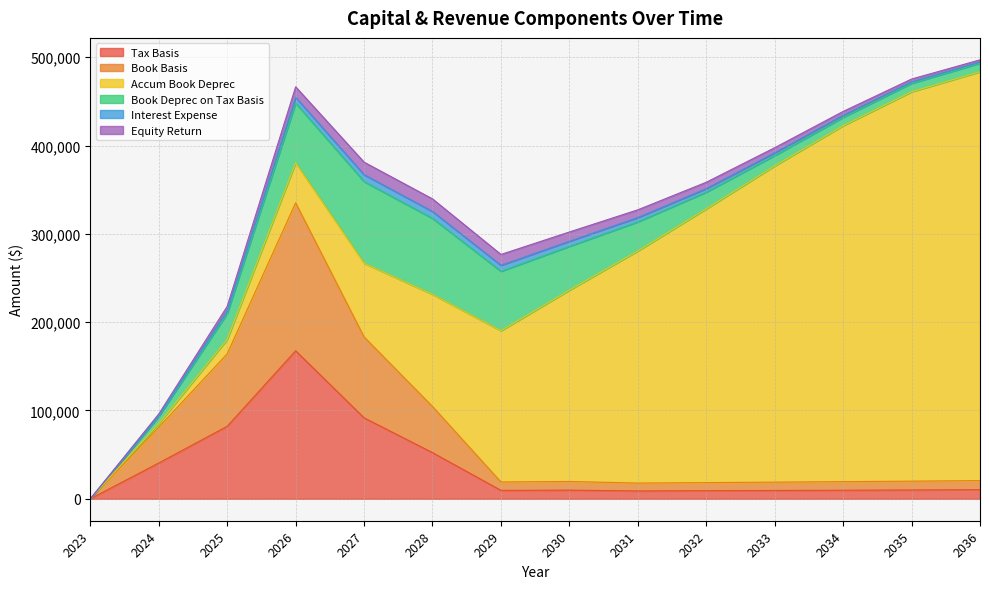

Rank the series at 2023 from lowest to highest value.

Tax Basis, Book Basis, Accum Book Deprec, Book Deprec on Tax Basis, Interest Expense, Equity Return